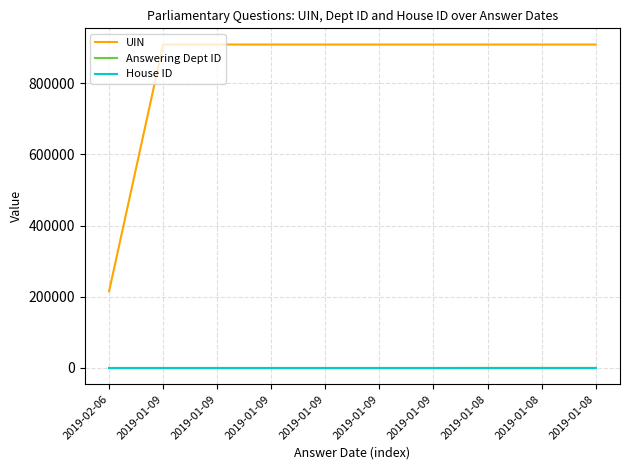

How many distinct data groups are displayed?

3